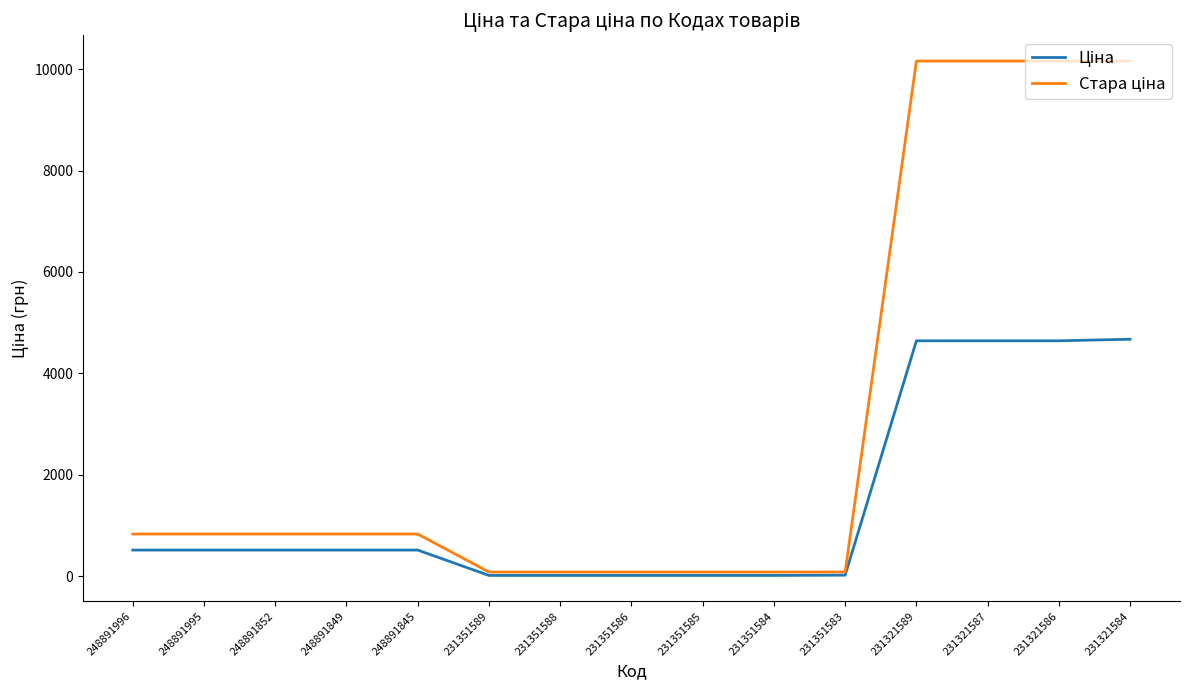

What is the difference between the highest and lowest values at 231321584?

5485.6